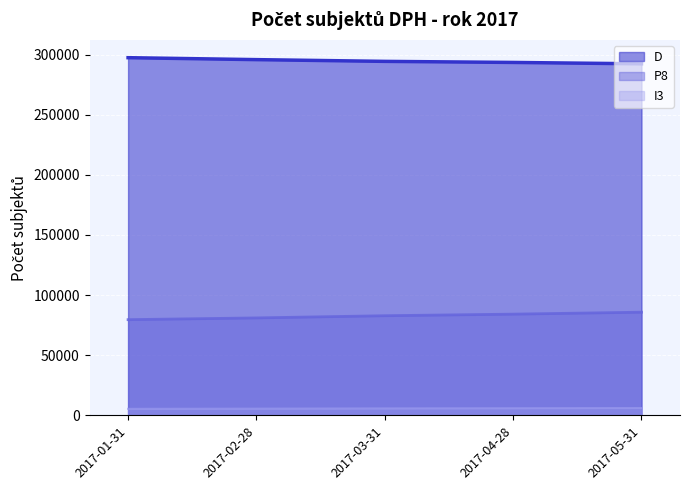

Which category has the highest value in the P8 series?

2017-05-31